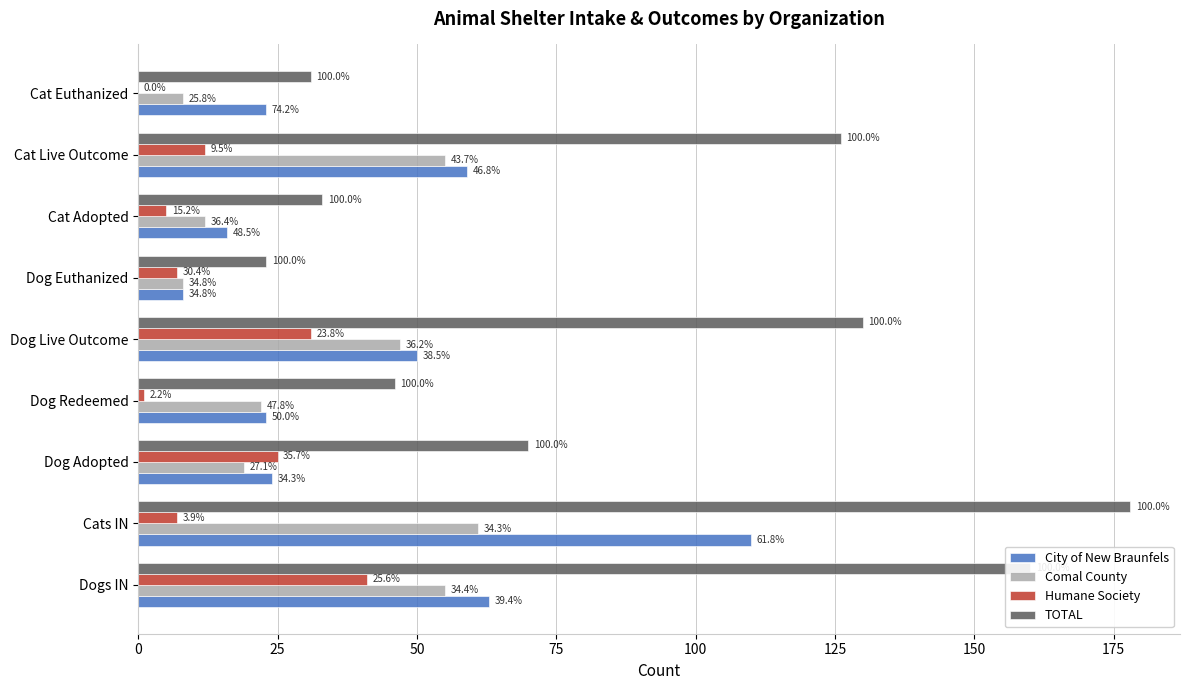

What is the maximum value for TOTAL?

178